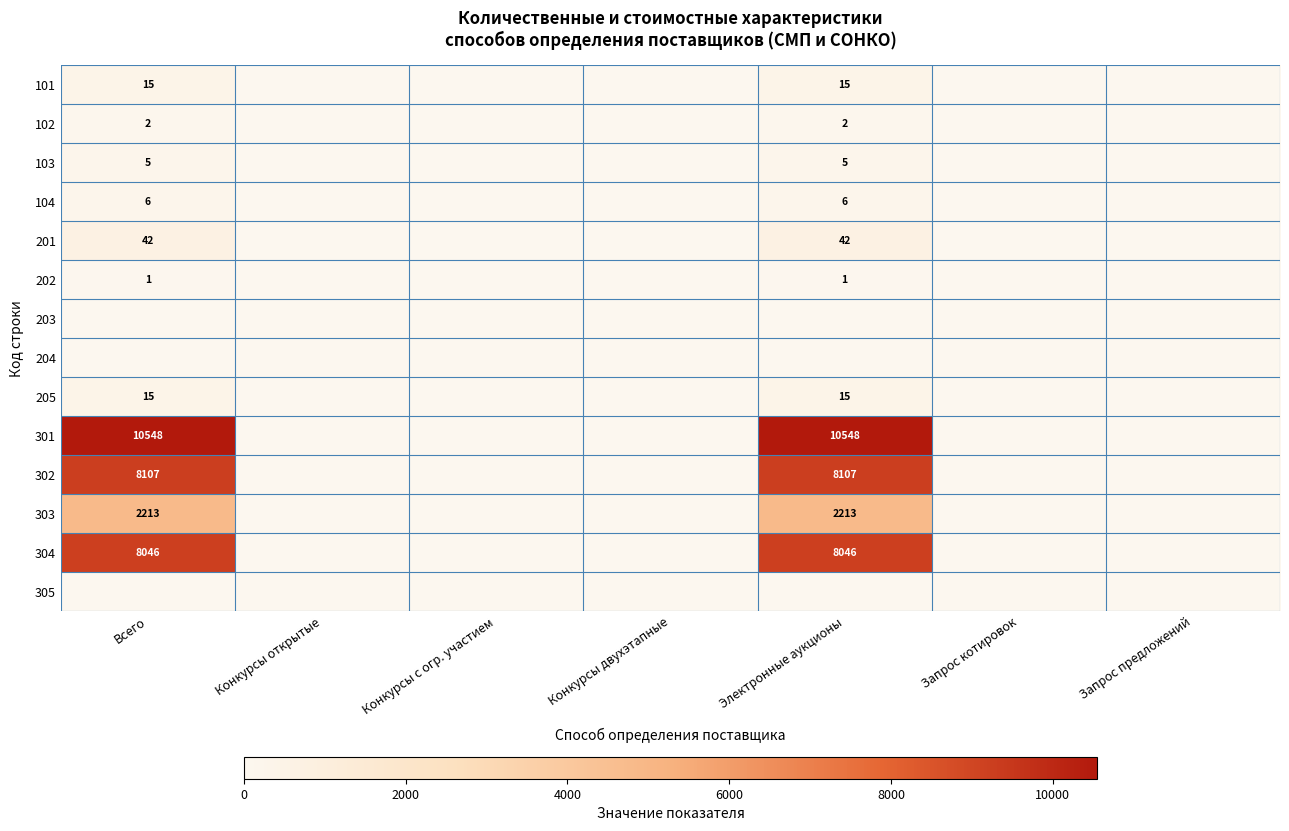

Is it true that 201 equals 42 at Всего?

True